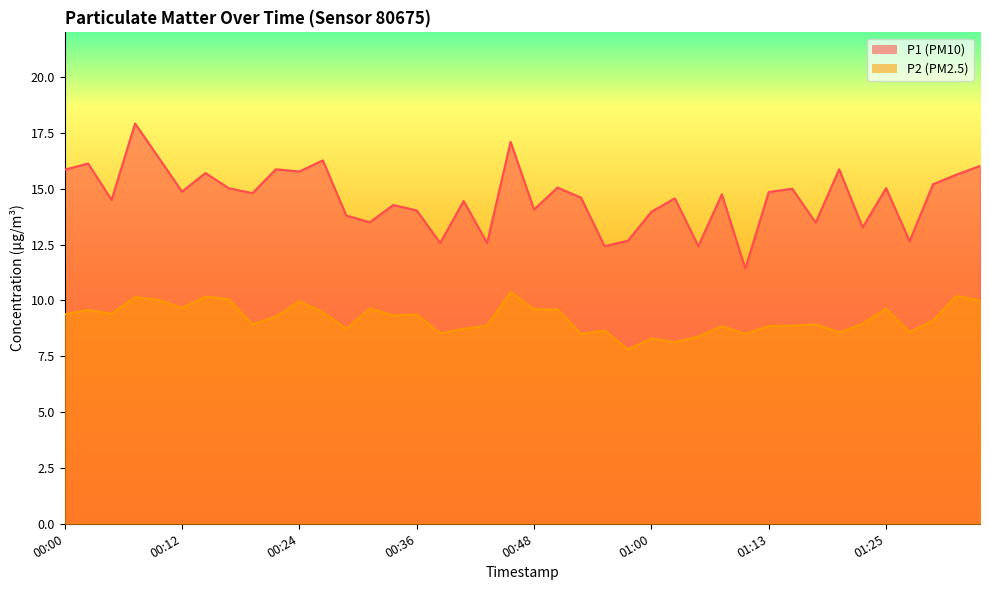

What is the value of the P2 point at the 4th from the left?

10.2